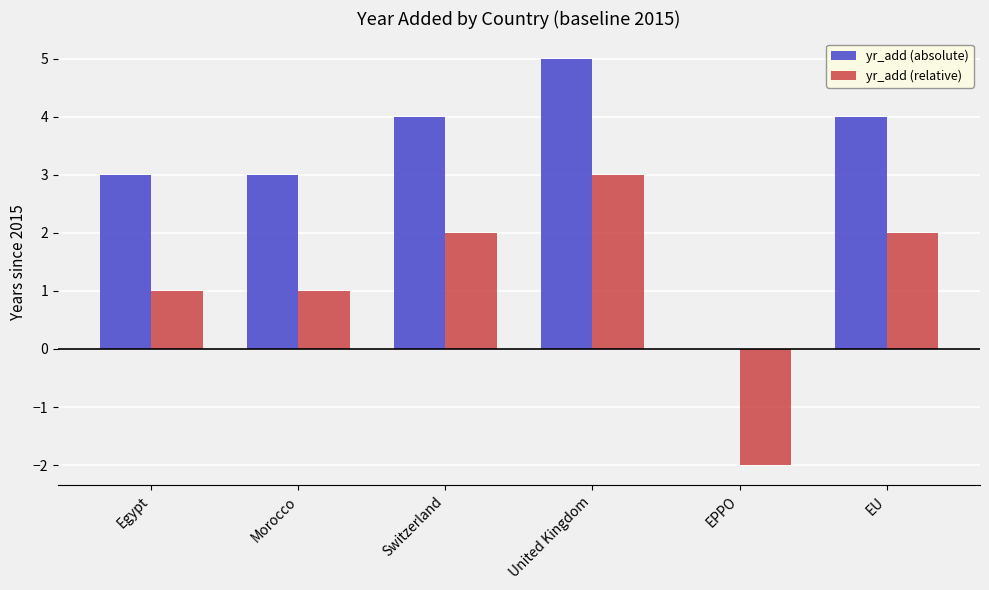

Is it true that yr_add (relative) equals 1 at Switzerland?

False